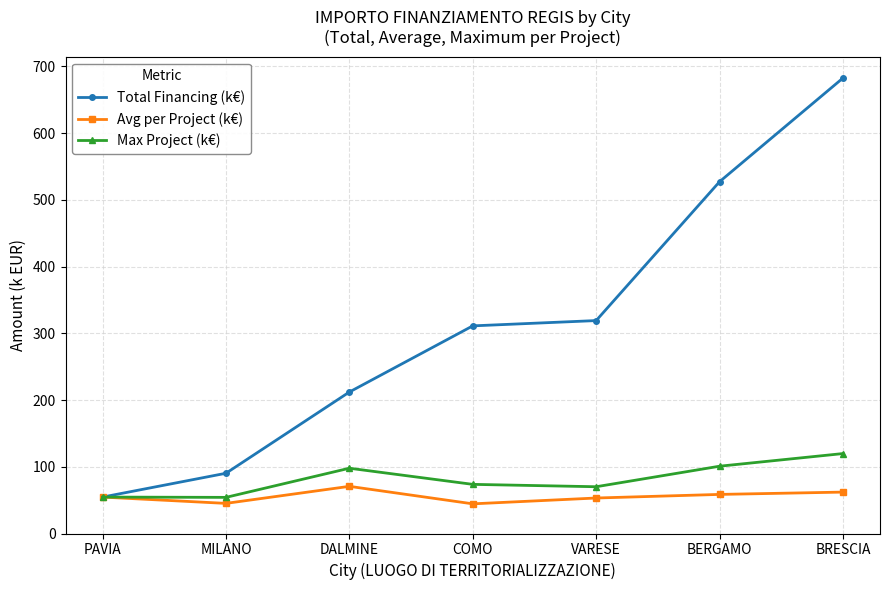

True or false: Max Project (k€) has more than 0 points higher than both neighbors.

True